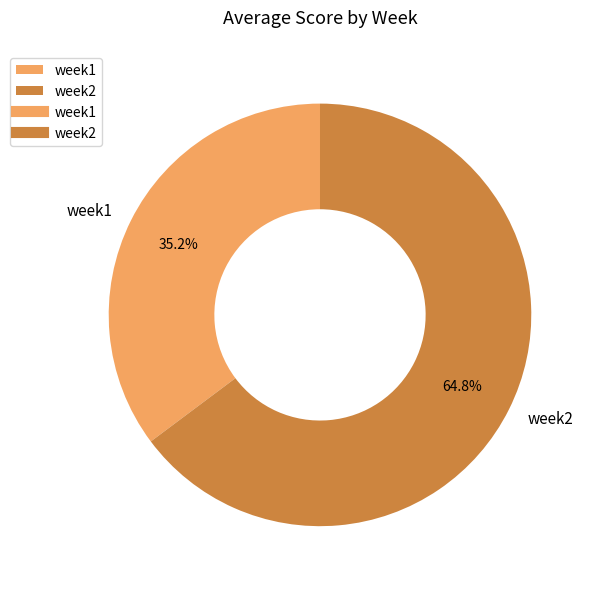

Is it true that week1 is 35% of the pie?

True